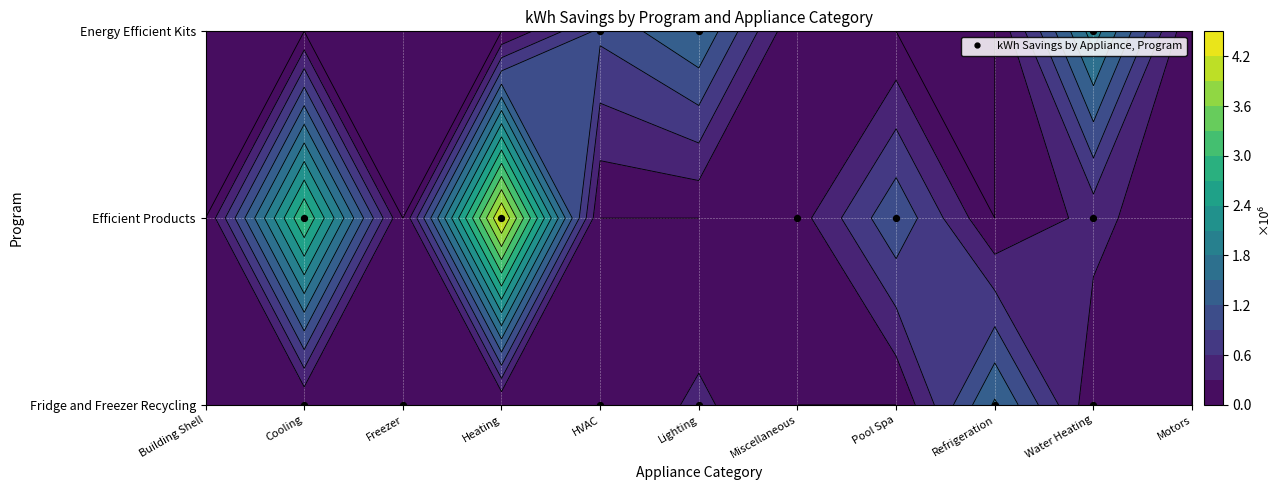

Reading left to right, what are all the values shown in this chart?

Fridge and Freezer Recycling: Building Shell=0.0	Cooling=12403.9	Freezer=187232.8	Heating=0.0	HVAC=30266.7	Lighting=361184.4	Miscellaneous=0.0	Pool Spa=0.0	Refrigeration=1548649.2	Water Heating=80159.4	Motors=0.0
Efficient Products: Building Shell=0.0	Cooling=3014395.6	Freezer=0.0	Heating=4247501.8	HVAC=0.0	Lighting=0.0	Miscellaneous=159728.5	Pool Spa=1149596.1	Refrigeration=0.0	Water Heating=400600.0	Motors=0.0
Energy Efficient Kits: Building Shell=0.0	Cooling=0.0	Freezer=0.0	Heating=0.0	HVAC=975155.9	Lighting=1492708.9	Miscellaneous=0.0	Pool Spa=0.0	Refrigeration=0.0	Water Heating=1952186.0	Motors=0.0